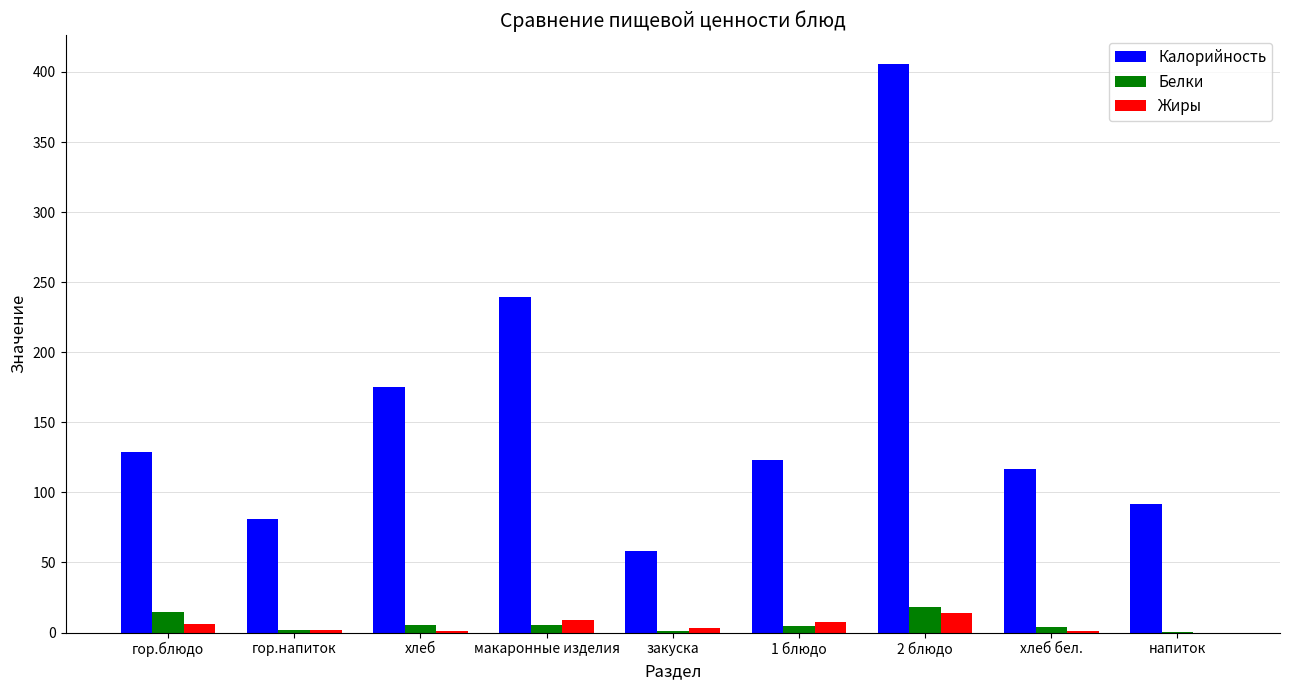

Which series has the largest total across all categories?

Калорийность